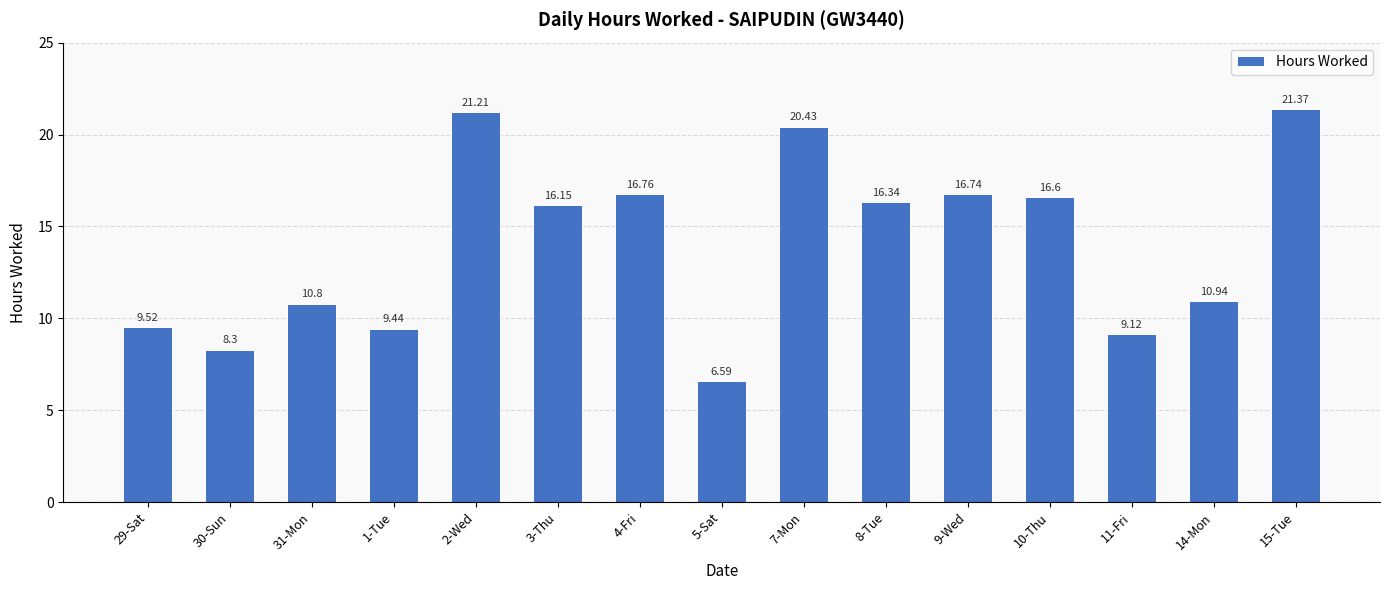

Approximately how many times larger is the value at 15-Tue compared to 14-Mon?

2.0